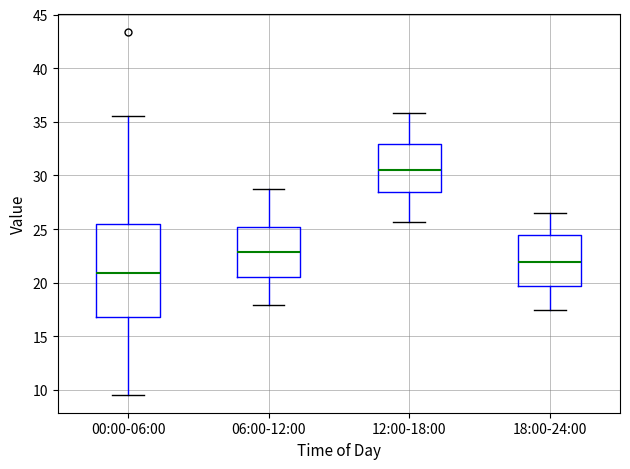

Which box's median line is the highest?

12:00-18:00